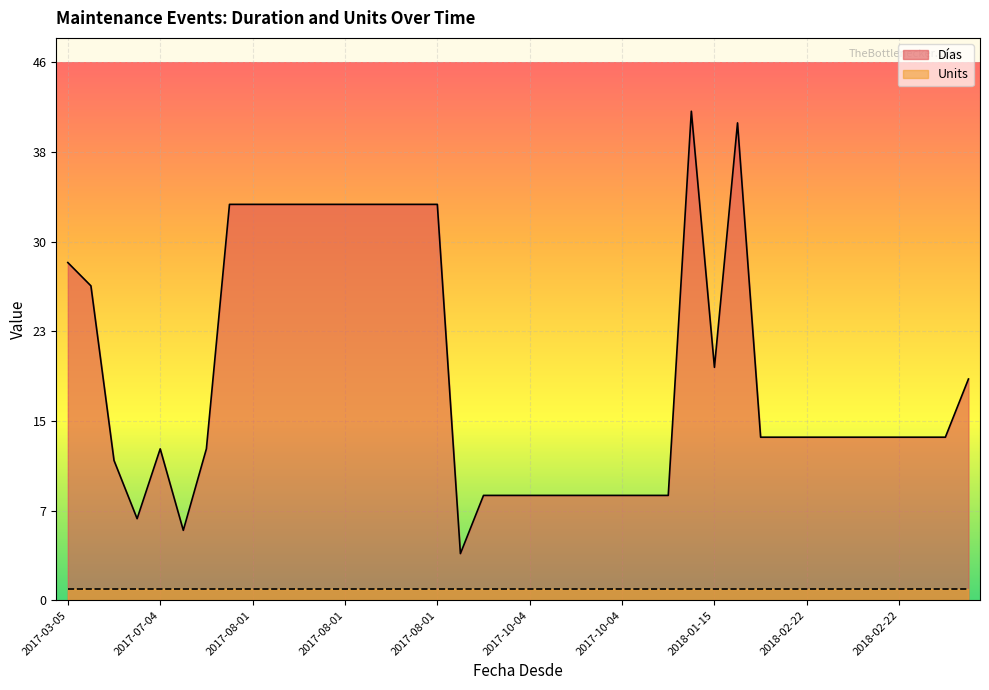

True or false: Días and Units cross at least once.

False